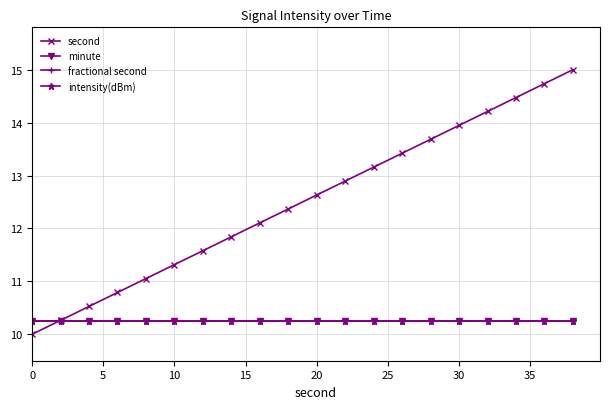

True or false: intensity(dBm) has more than 1 interior local peaks.

False